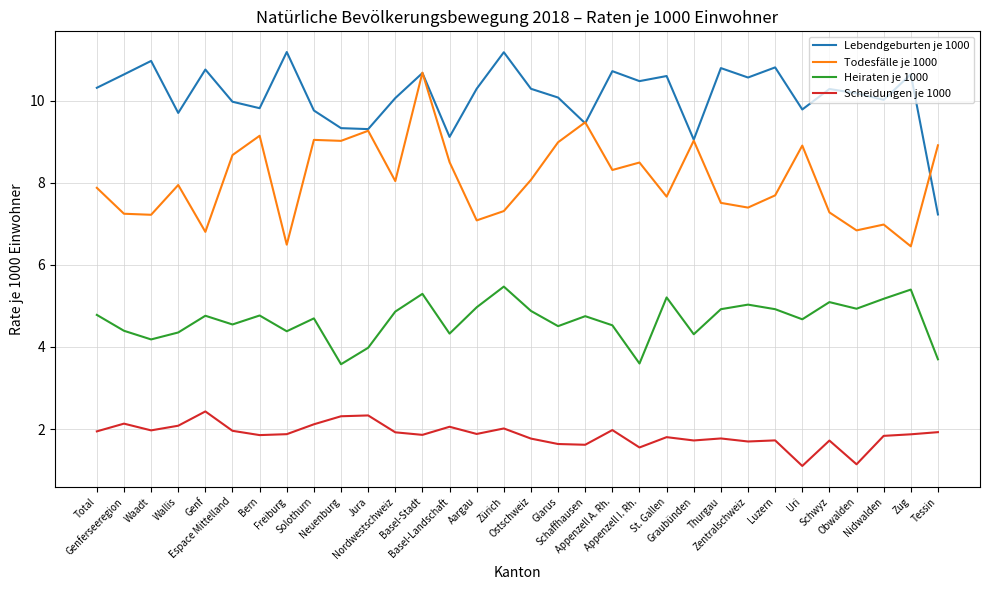

True or false: Todesfälle je 1000 and Scheidungen je 1000 cross at least once.

False